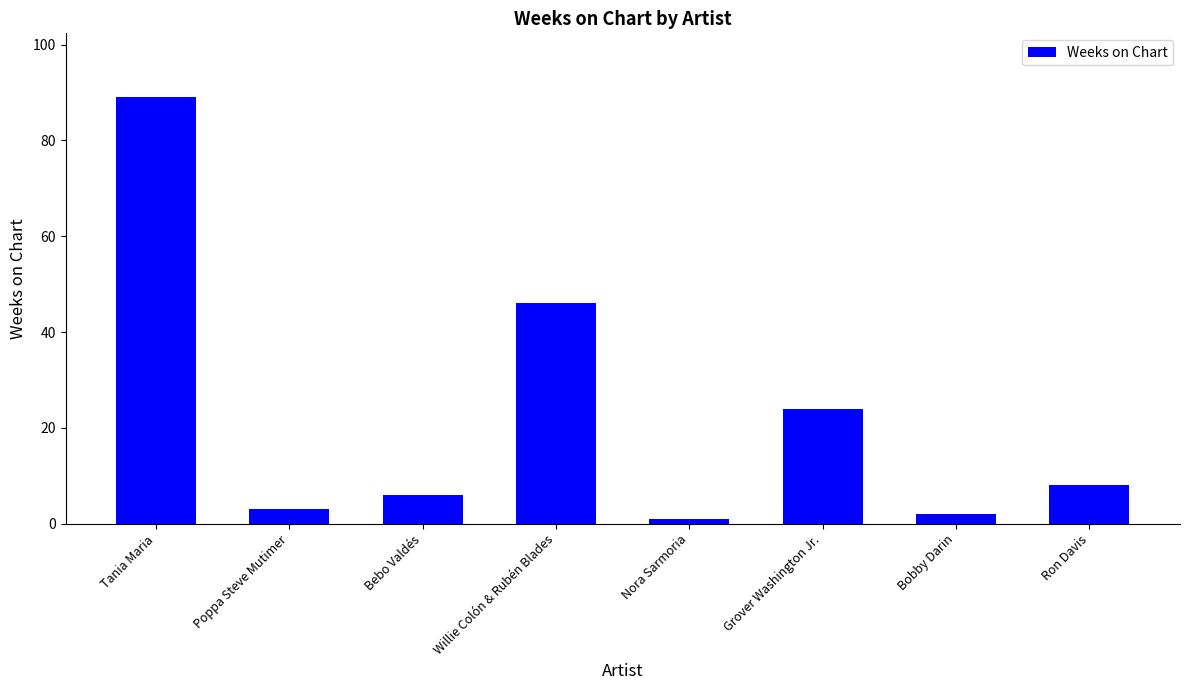

What is the approximate value at Grover Washington Jr.?

24